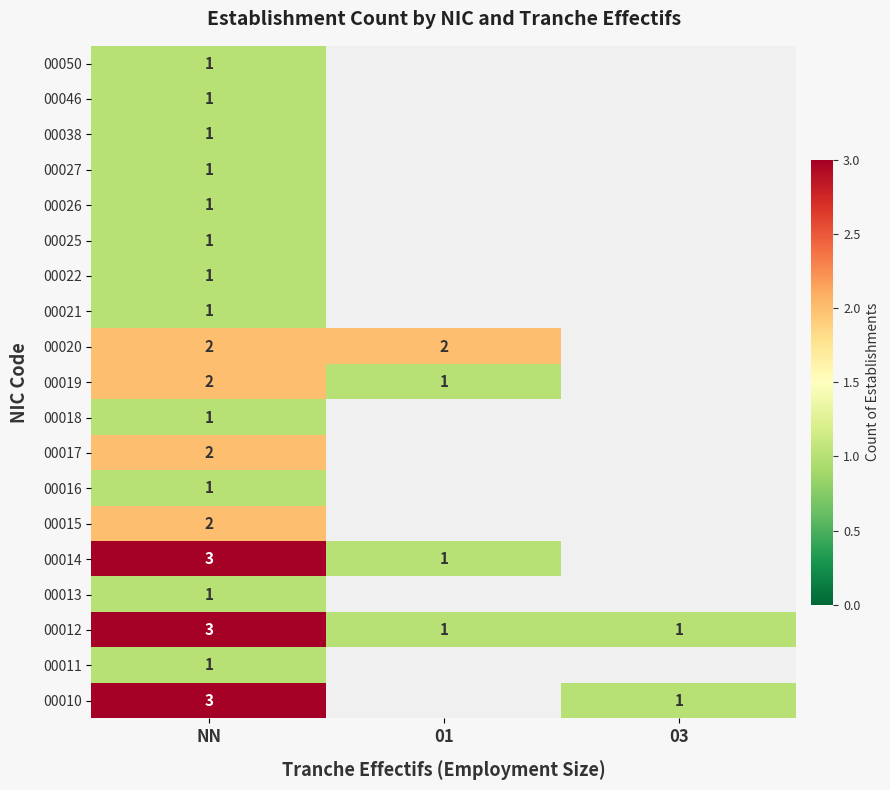

True or false: 00021 has a value of 1 at NN.

True